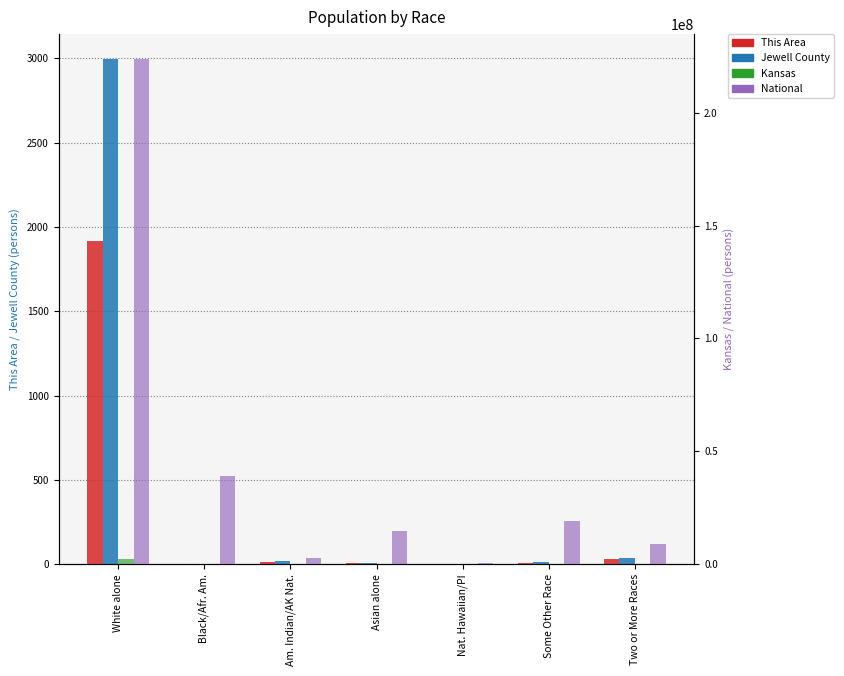

At which category is the sum across all series the highest?

White alone